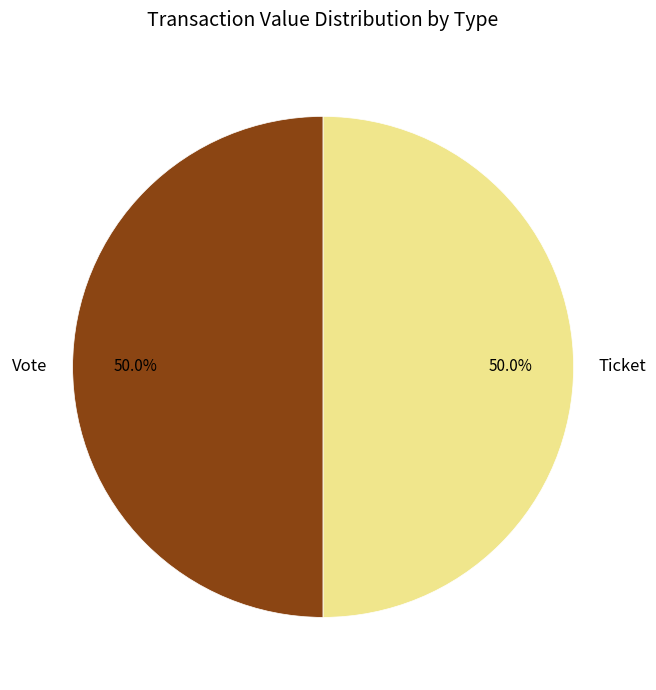

Combined, what portion of the pie is Ticket and Vote?

100.0%